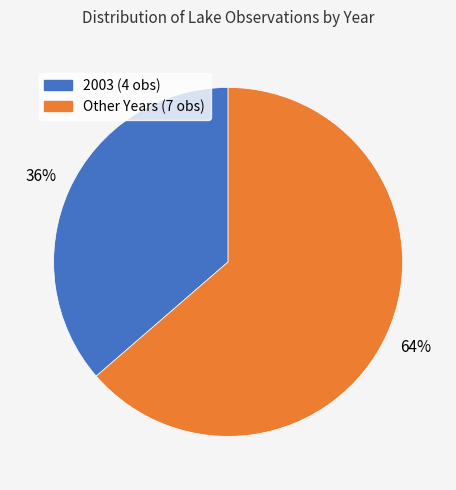

Is there any slice that represents more than half of the pie?

Yes